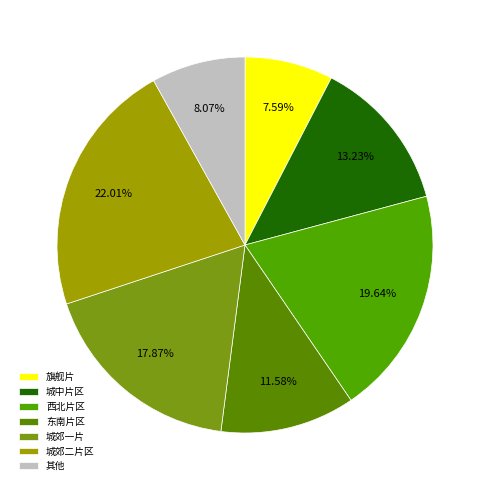

What is the largest slice in the pie chart?

城郊二片区